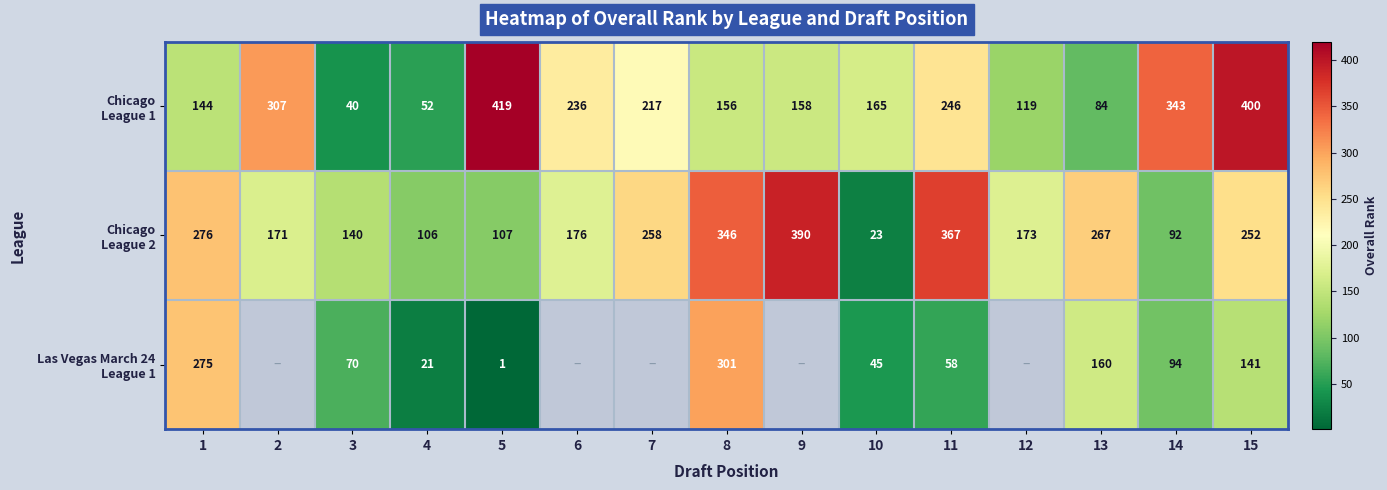

How many data points does each series have?

15